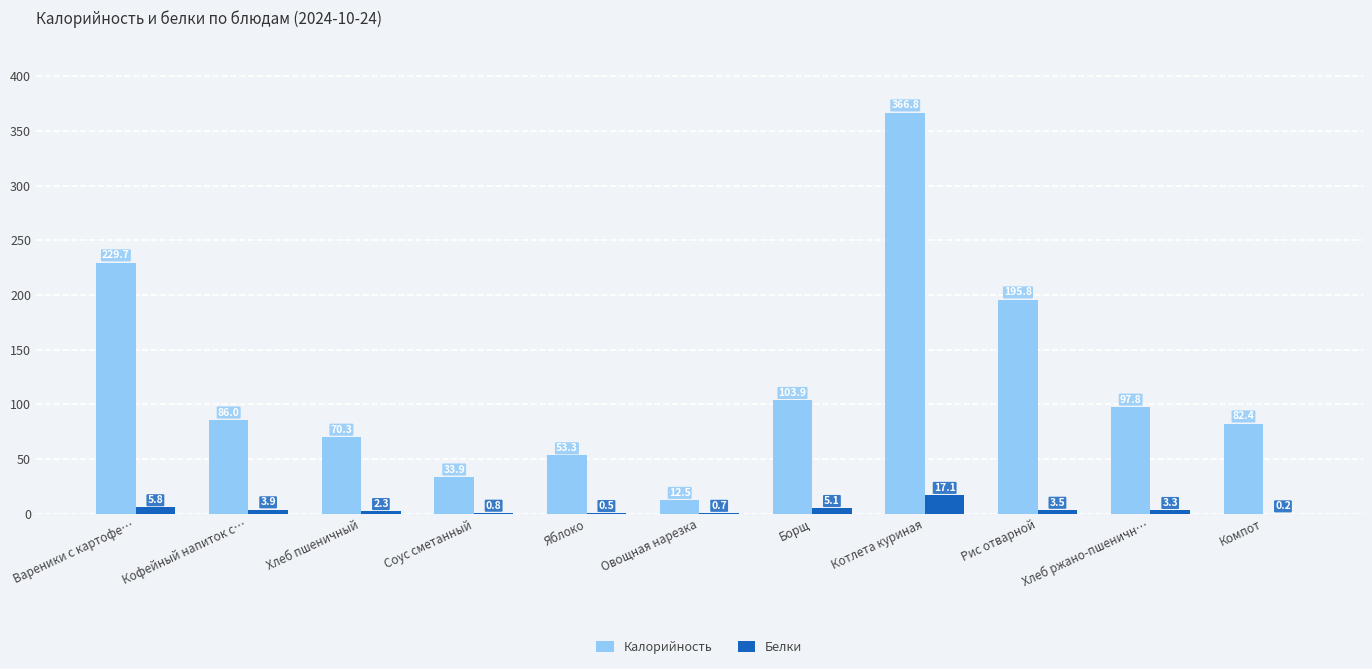

True or false: Белки has a value of 0.5 at Яблоко.

True